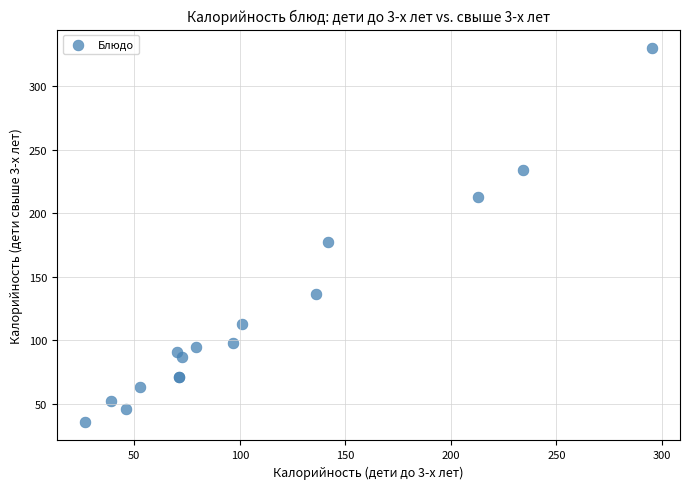

What Y value in the scatter plot is closest to 182?

177.0